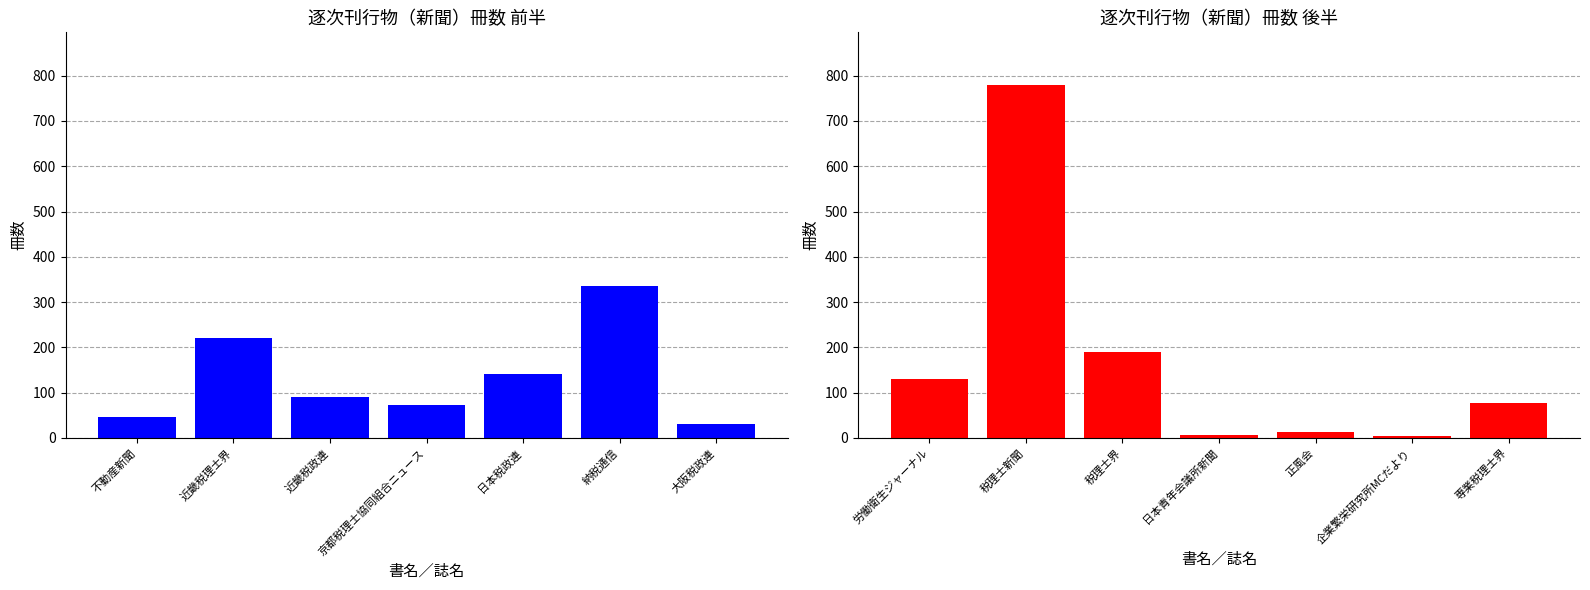

Count the number of data series in this chart.

2